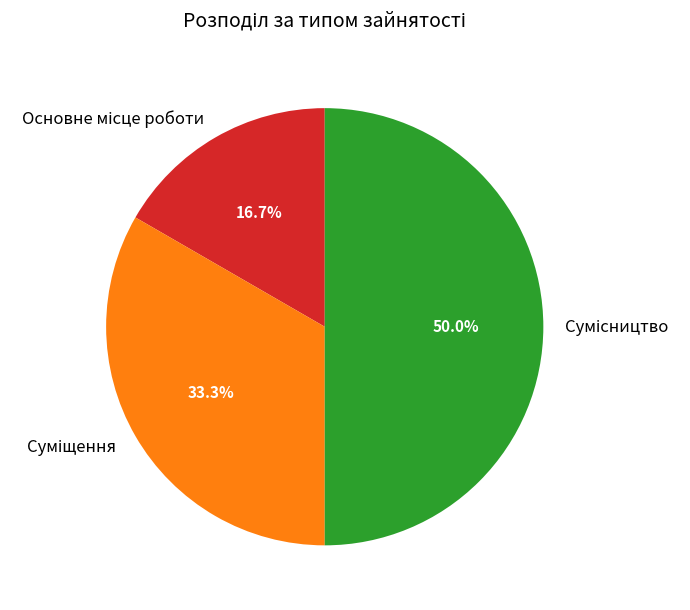

Rank the categories by value from highest to lowest.

Сумісництво, Суміщення, Основне місце роботи